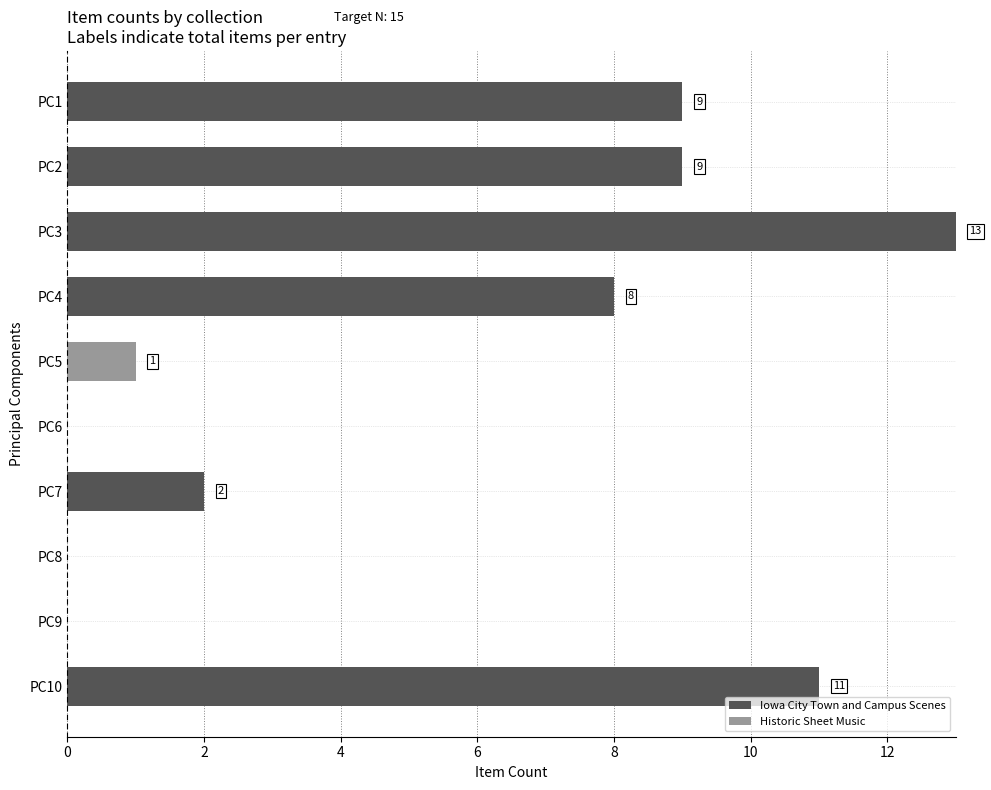

How many distinct data groups are displayed?

2